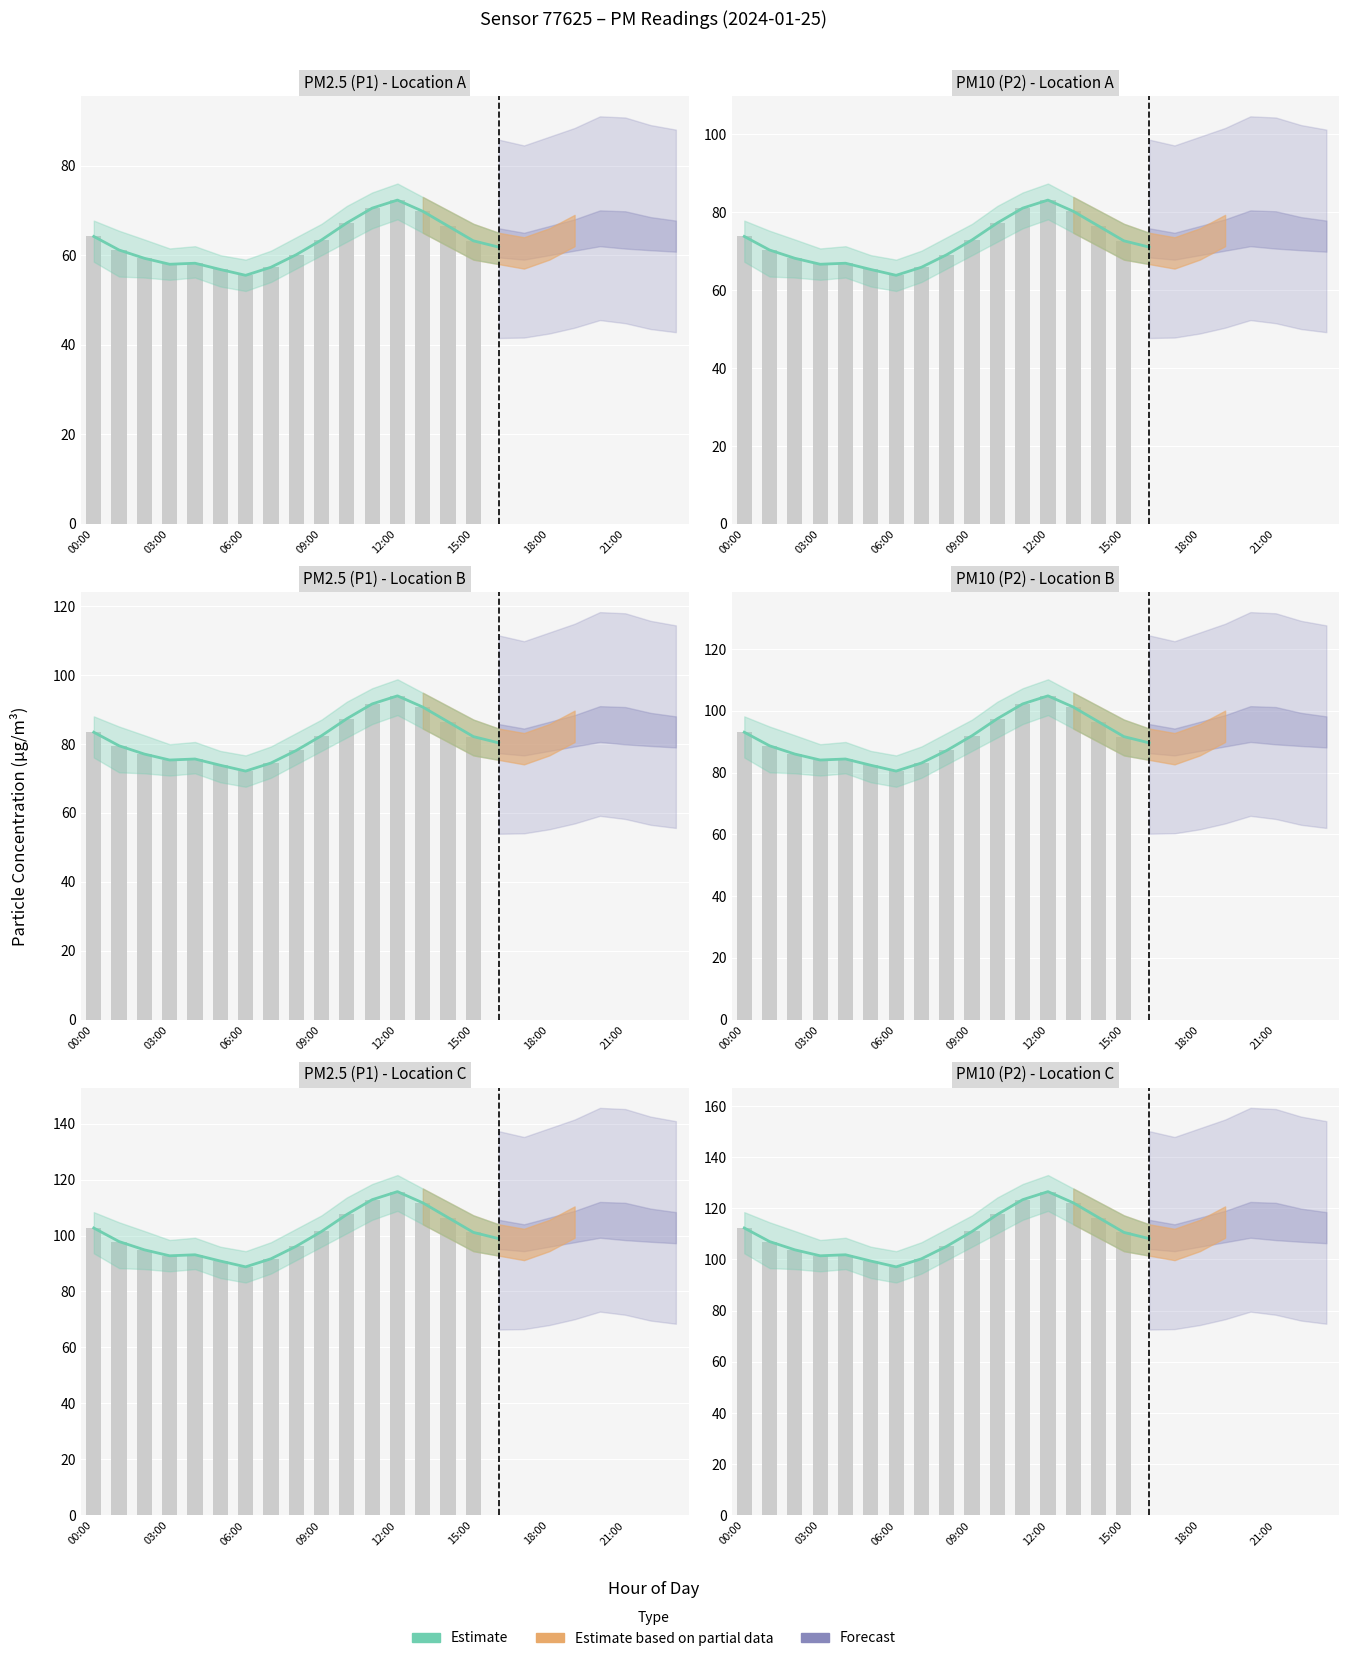

What is the ratio of the value at 03:00 to the value at 8?

1.0